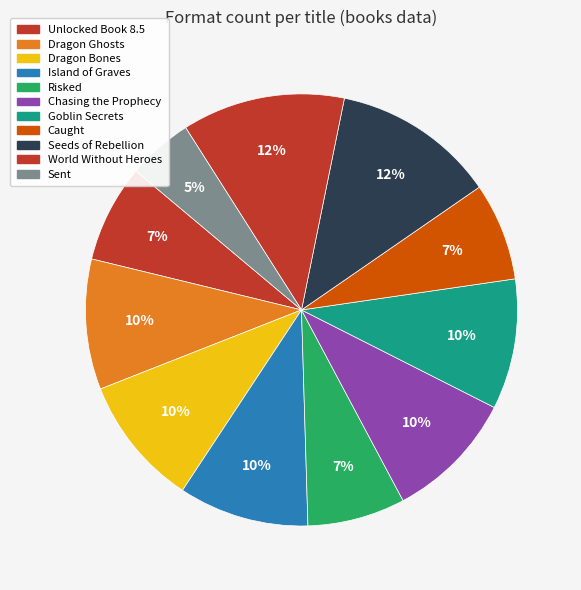

How many slices are in this pie chart?

11